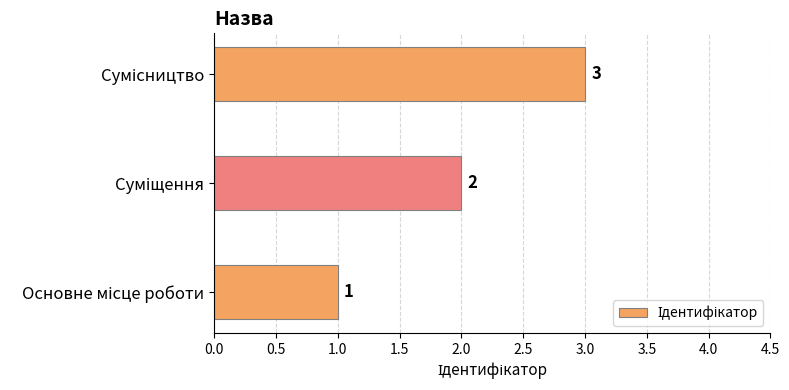

What is the difference between the maximum and second lowest values?

1